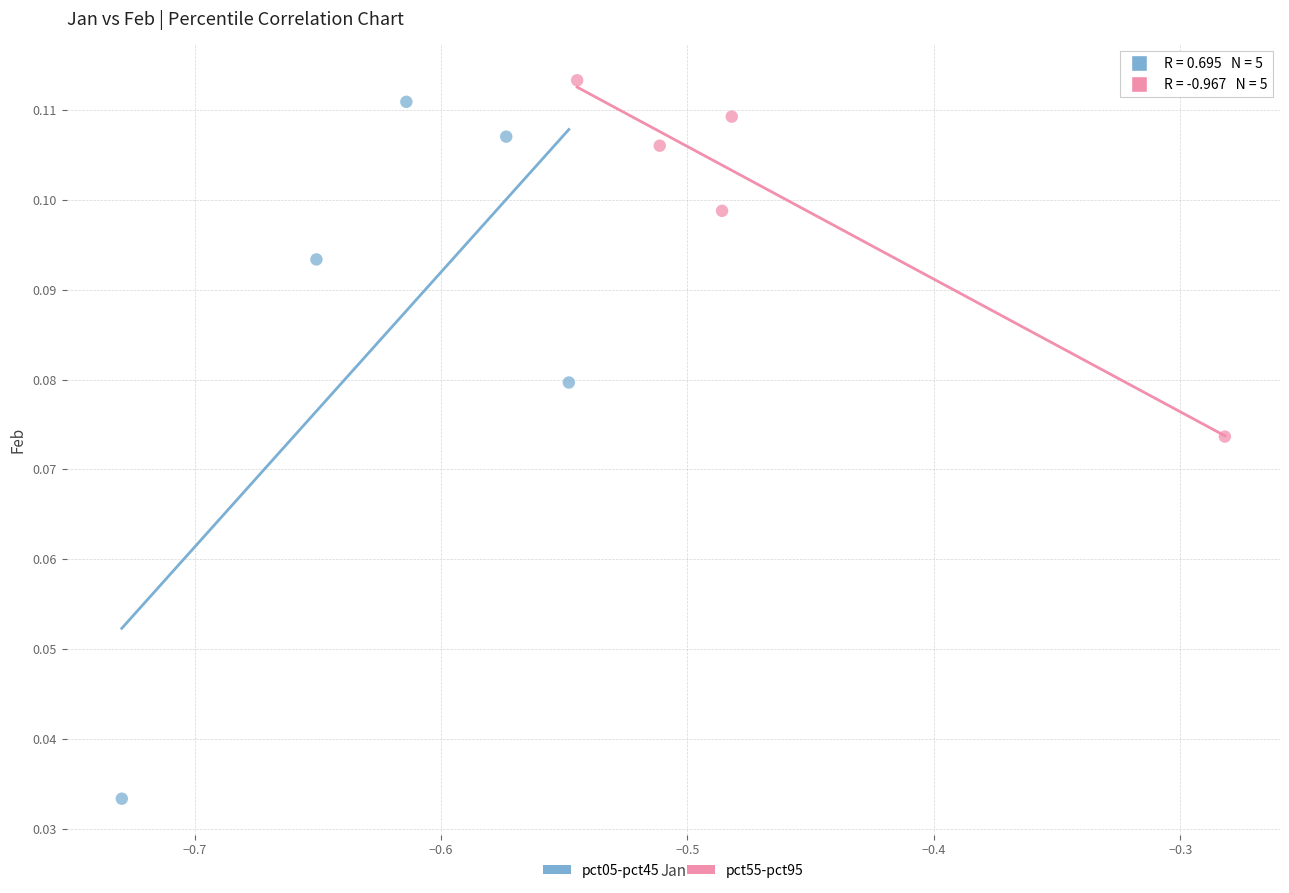

Which series contains the lowest Y value?

pct05-pct45